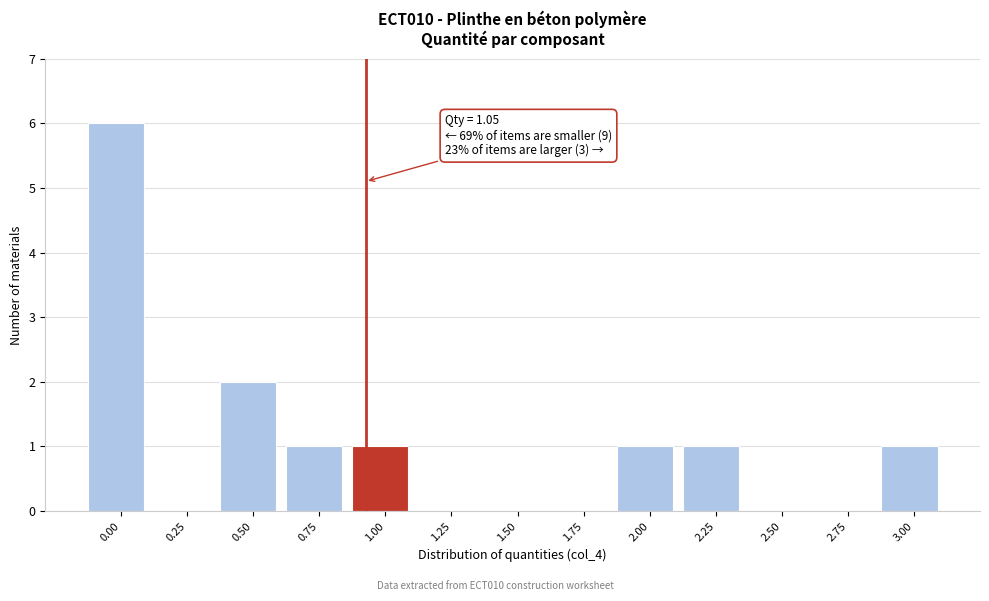

Reading right to left, extract all data points from this chart.

3.00=1	2.75=0	2.50=0	2.25=1	2.00=1	1.75=0	1.50=0	1.25=0	1.00=1	0.75=1	0.50=2	0.25=0	0.00=6